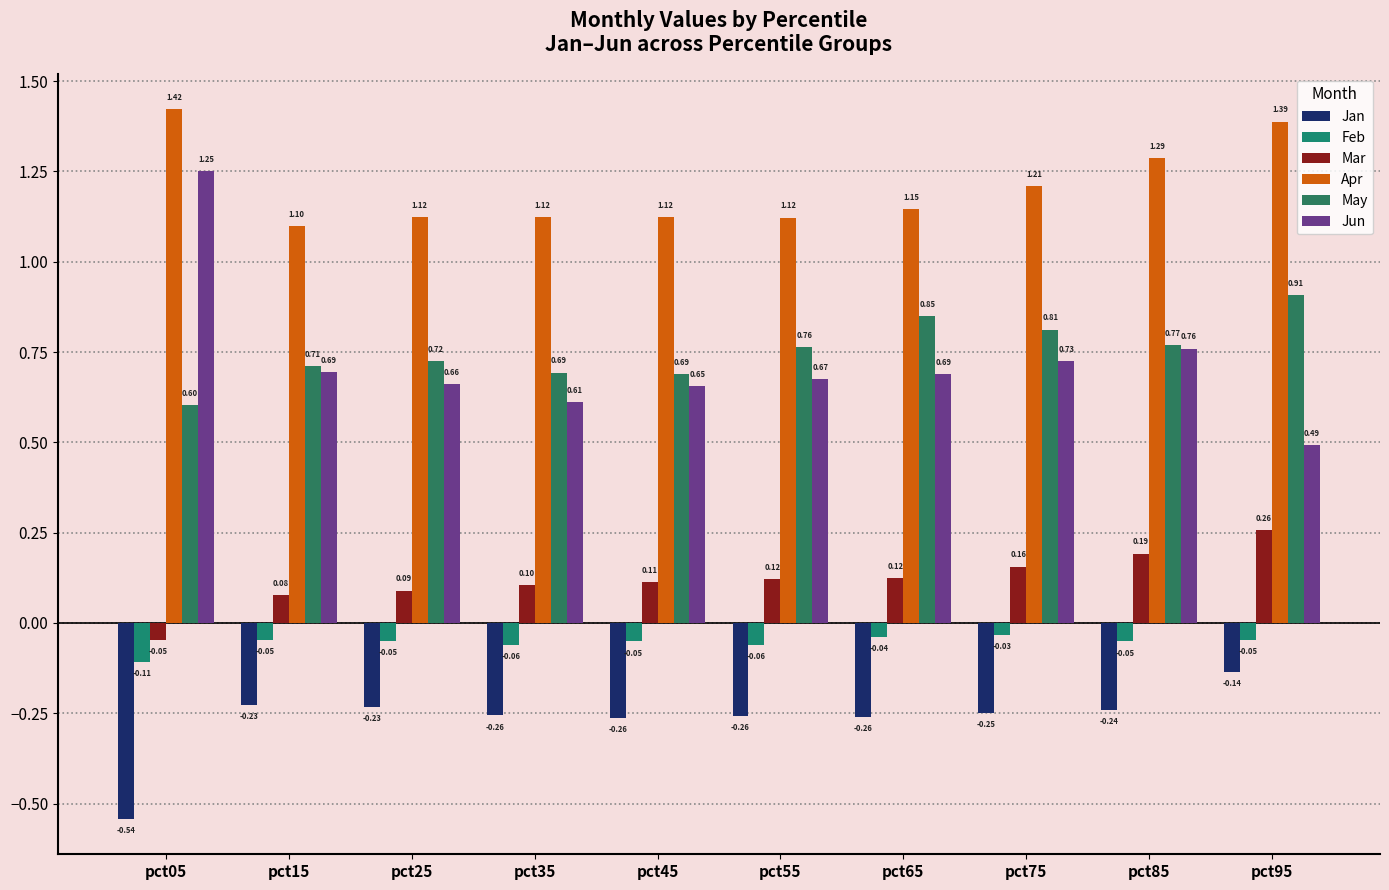

What is the sum of all May values?

7.5